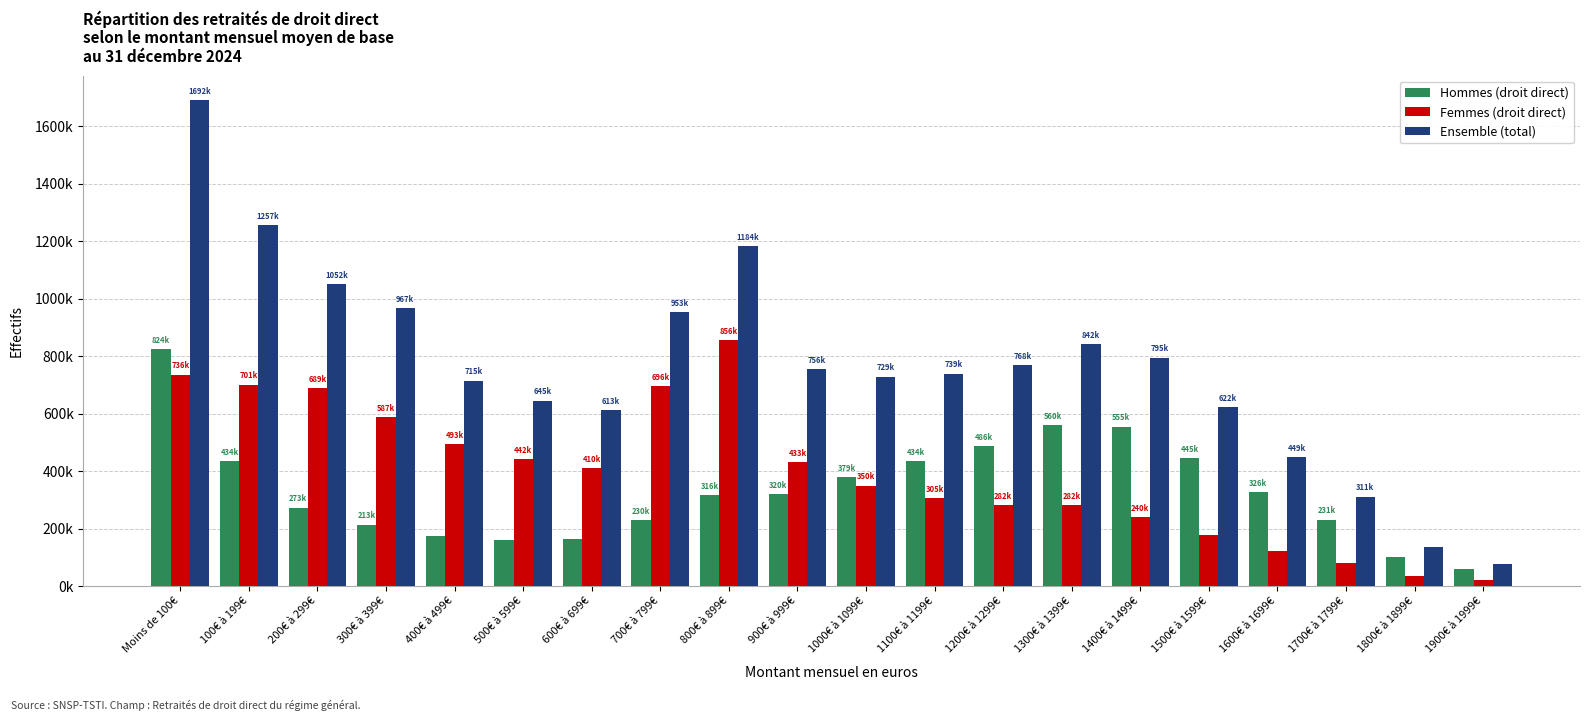

What are all the series names shown in the legend?

Hommes (droit direct), Femmes (droit direct), Ensemble (total)